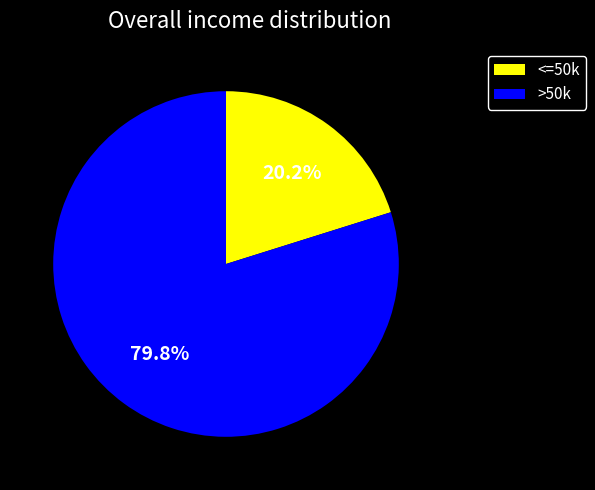

Does any single category account for the majority?

Yes